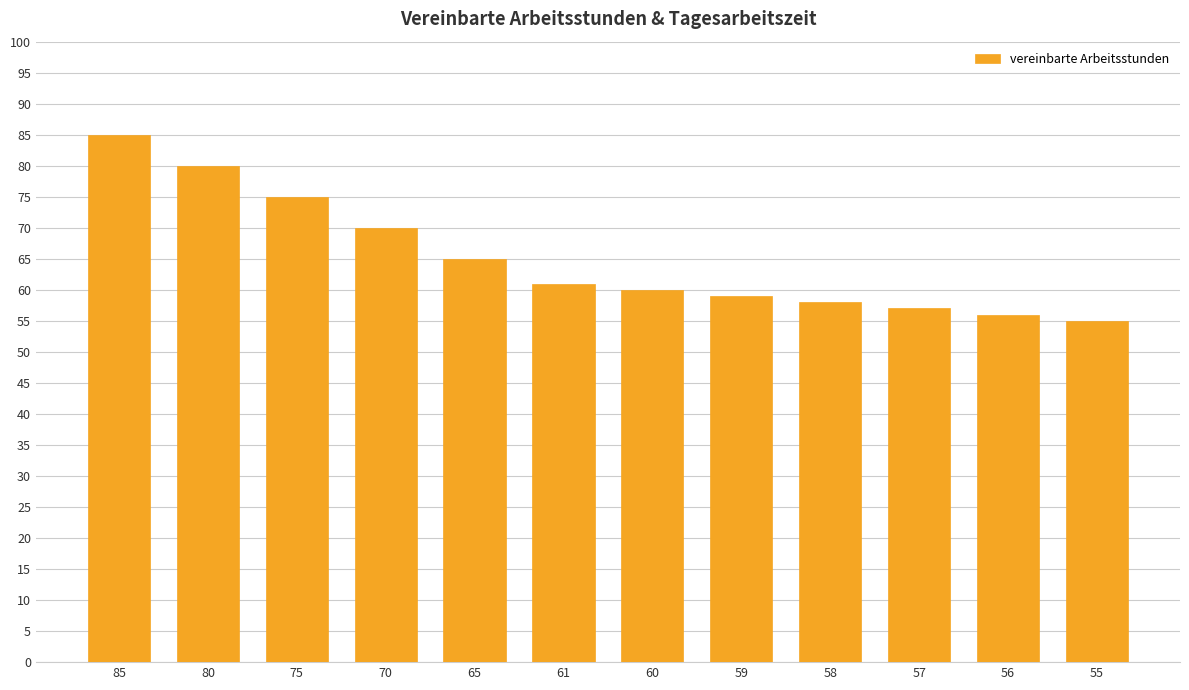

What is the sum of all values?

781